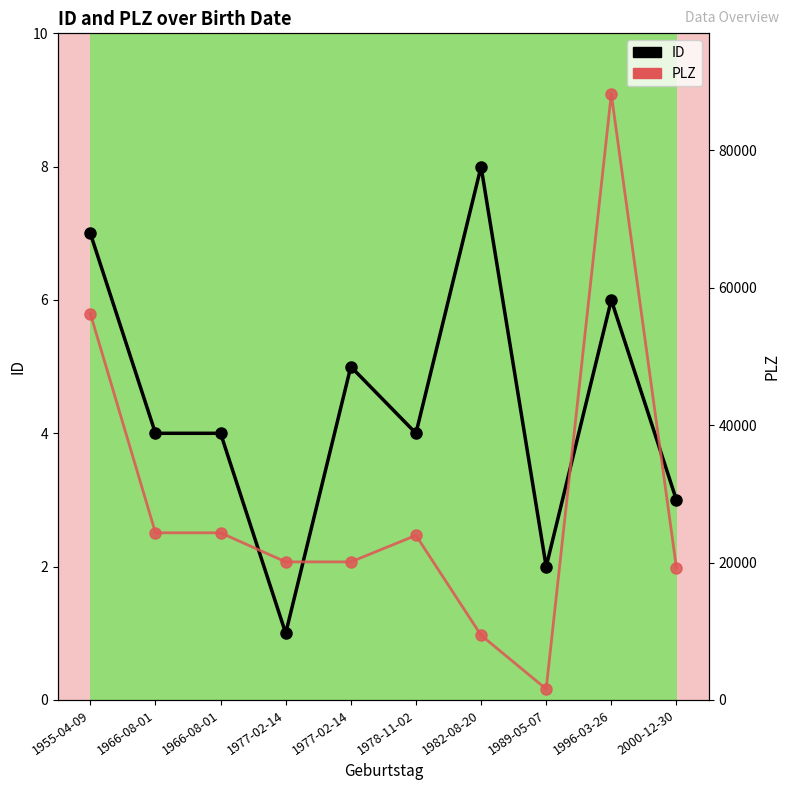

Reading left to right, list all the values displayed in this chart.

ID: 1955-04-09=7	1966-08-01=4	1966-08-01=4	1977-02-14=1	1977-02-14=5	1978-11-02=4	1982-08-20=8	1989-05-07=2	1996-03-26=6	2000-12-30=3
PLZ: 1955-04-09=56244	1966-08-01=24329	1966-08-01=24329	1977-02-14=20095	1977-02-14=20095	1978-11-02=23954	1982-08-20=9420	1989-05-07=1591	1996-03-26=88214	2000-12-30=19246